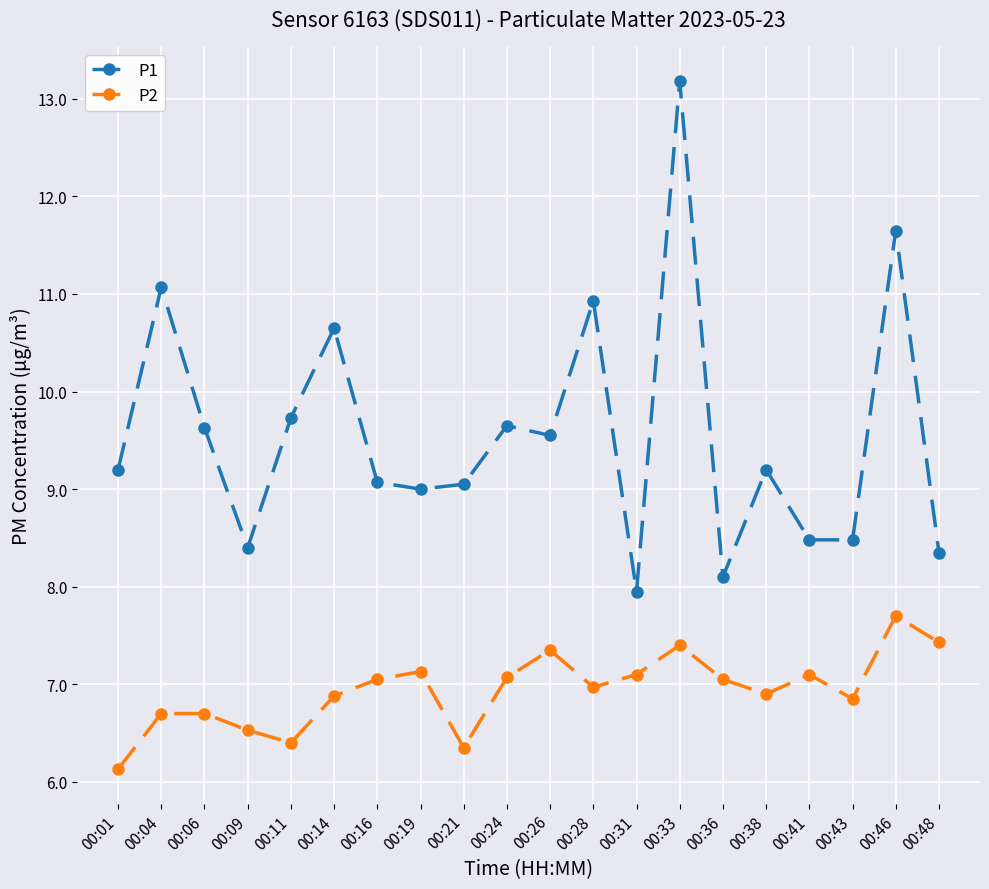

The P1 series shows 13.2 at 00:33. True or false?

True